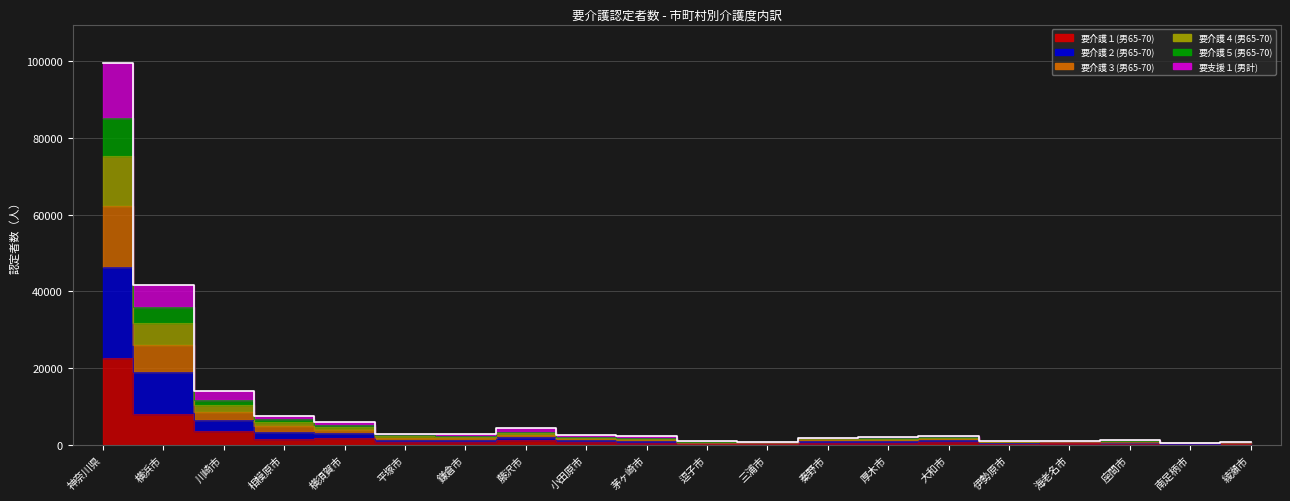

True or false: 要介護３(男65-70) has more than 0 interior local peaks.

True